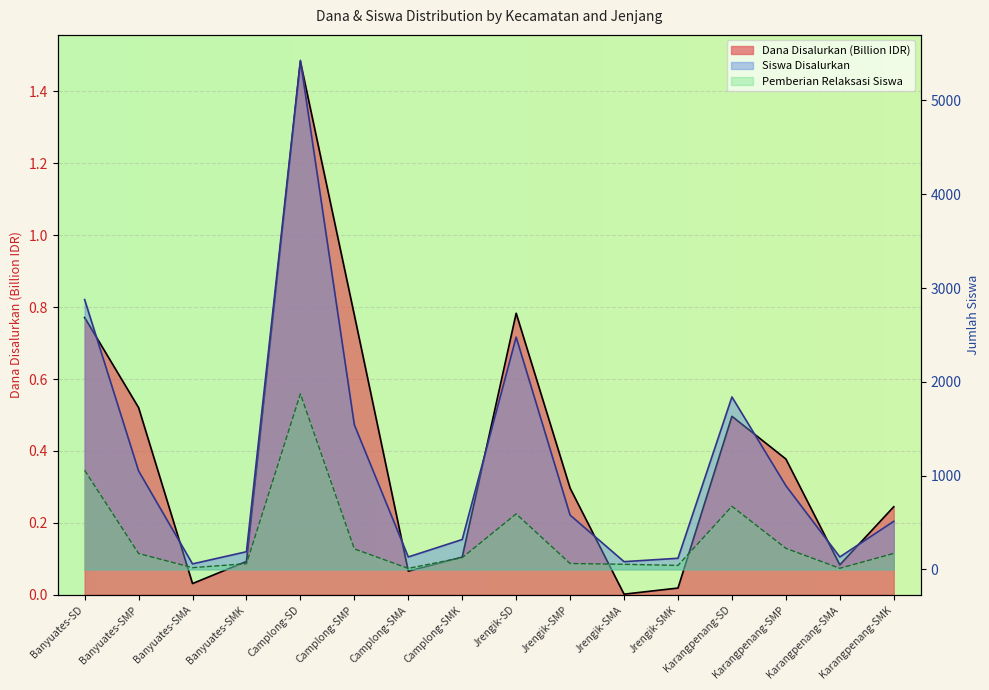

At which category does Pemberian Relaksasi Siswa reach its first local peak?

Camplong-SD